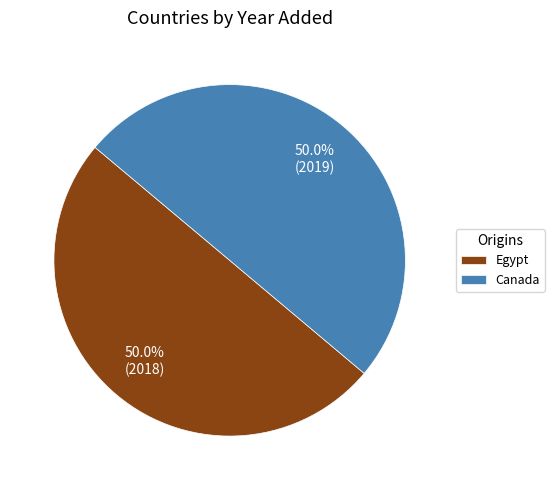

What is the total percentage of Canada and Egypt?

100.0%